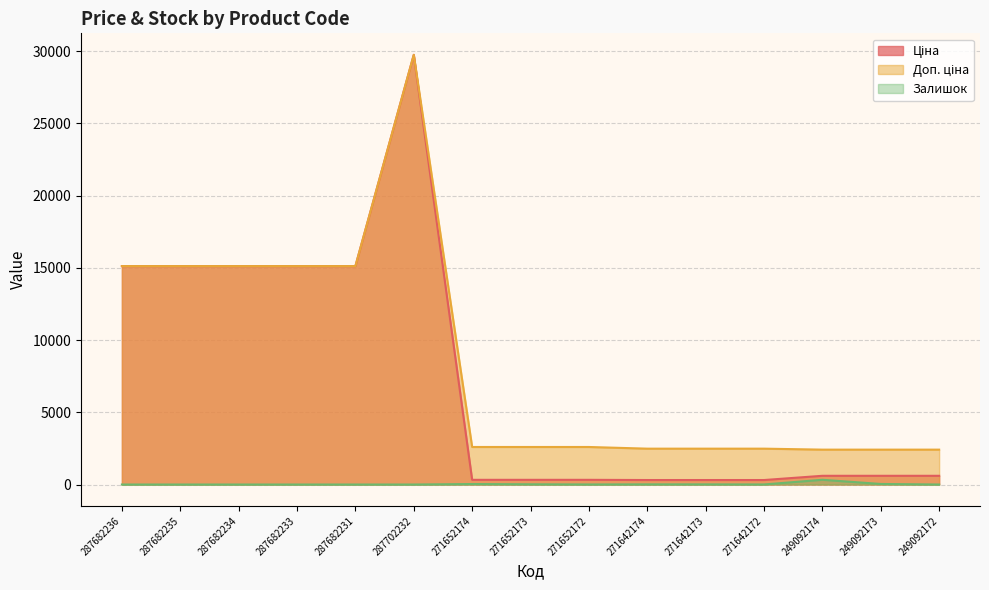

Read the Залишок value at 271642174.

11.0